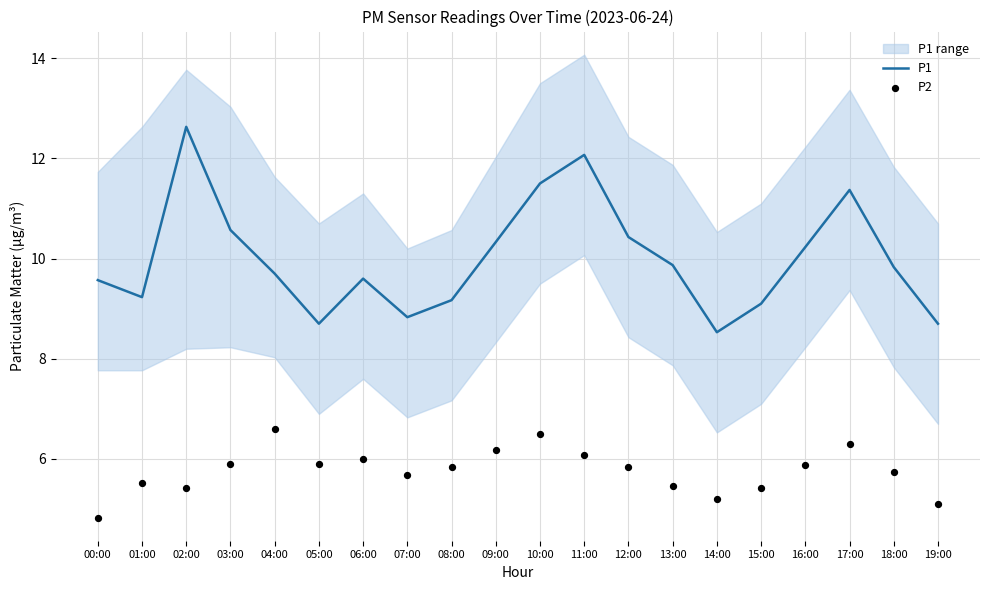

What are all the series names shown in the legend?

P1, P2